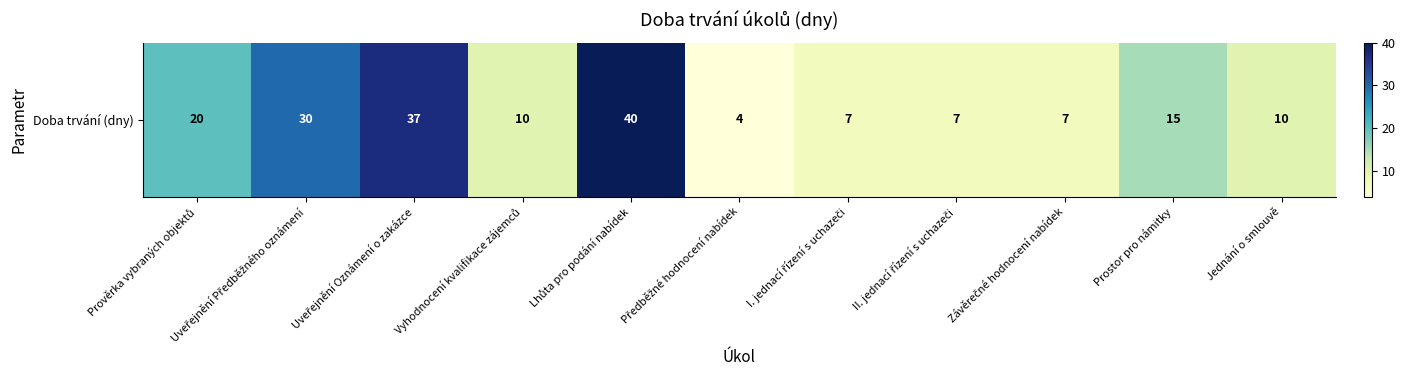

The chart shows a value of 18 at Uveřejnění Předběžného oznámení. True or false?

False